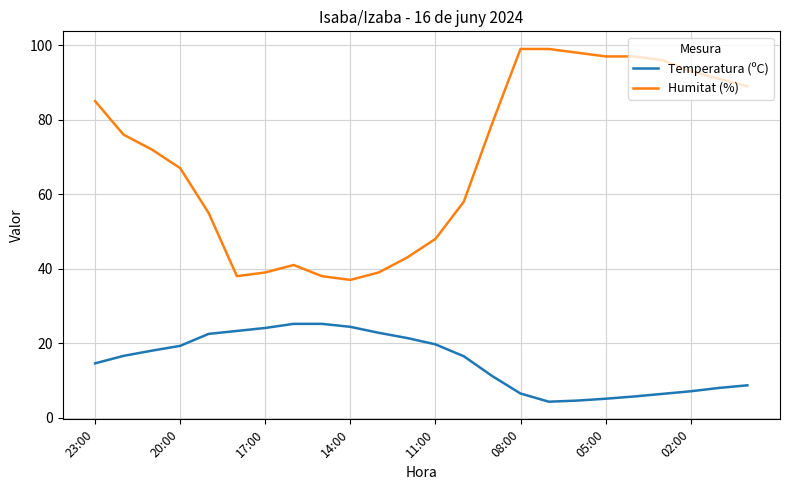

How many distinct data groups are displayed?

2